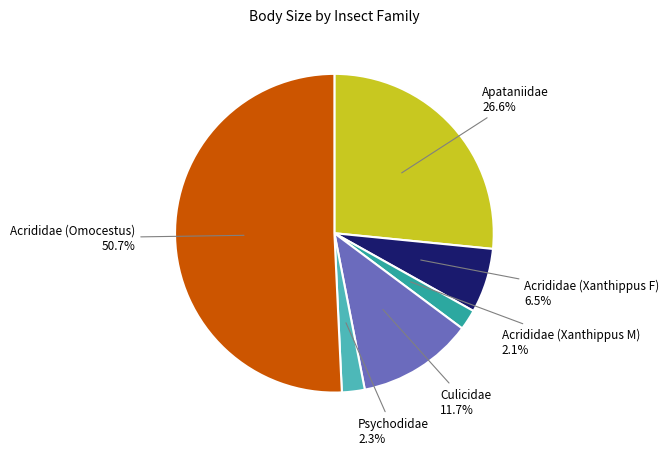

Is there any slice that represents more than half of the pie?

Yes